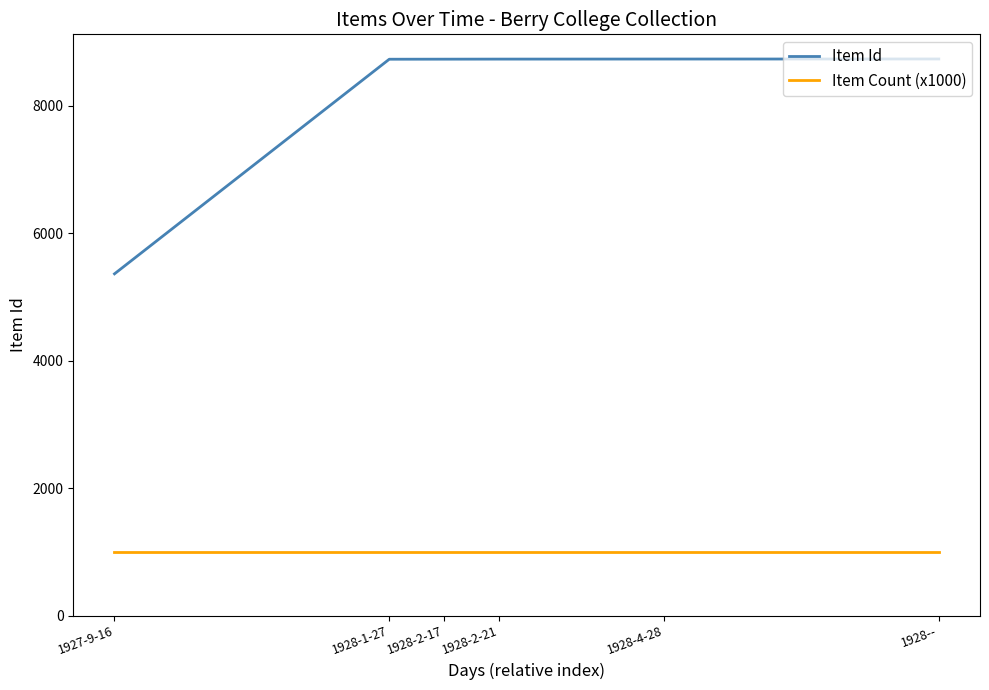

What is the total value across all series at 1928-4-28?

9729